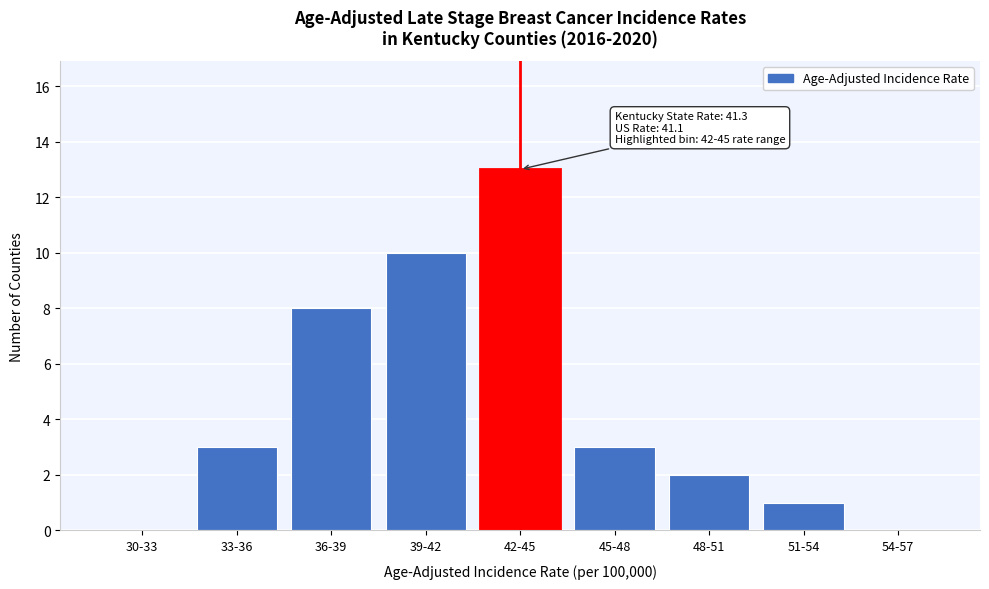

Reading left to right, list all the values displayed in this chart.

30-33=0	33-36=3	36-39=8	39-42=10	42-45=13	45-48=3	48-51=2	51-54=1	54-57=0